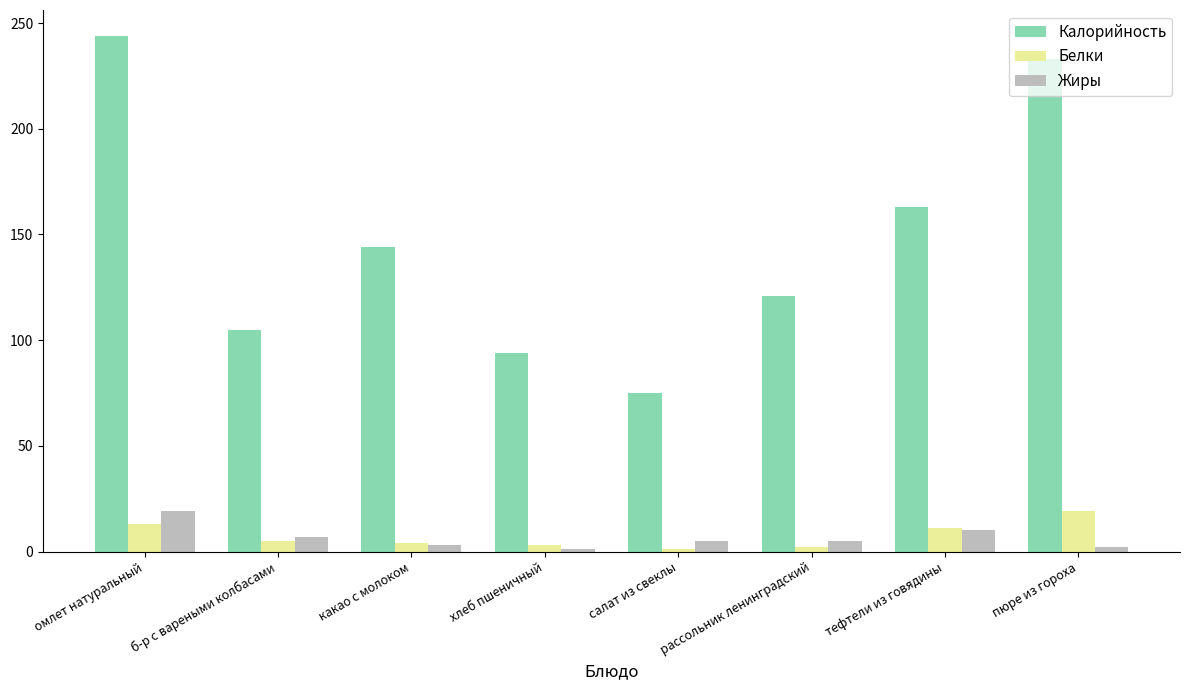

At which category does the chart reach its peak across all series?

омлет натуральный